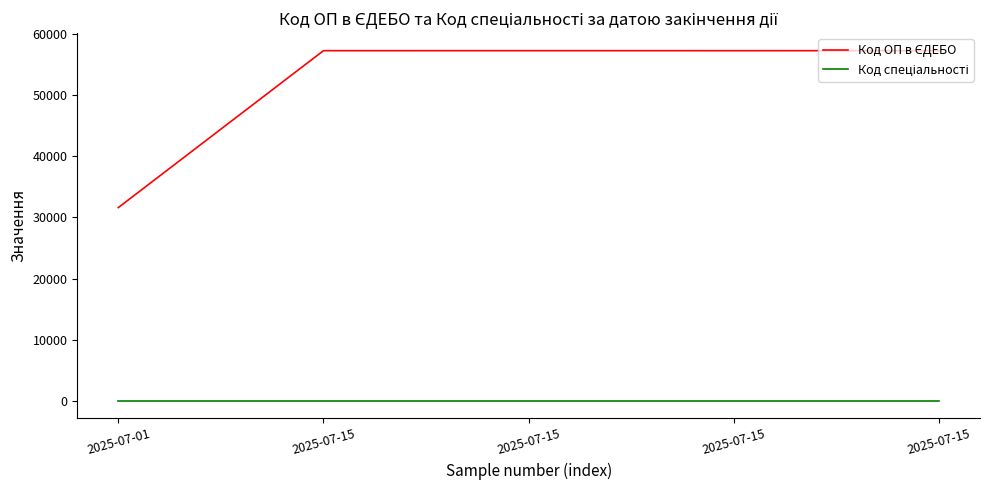

How many lines are shown in the chart?

2